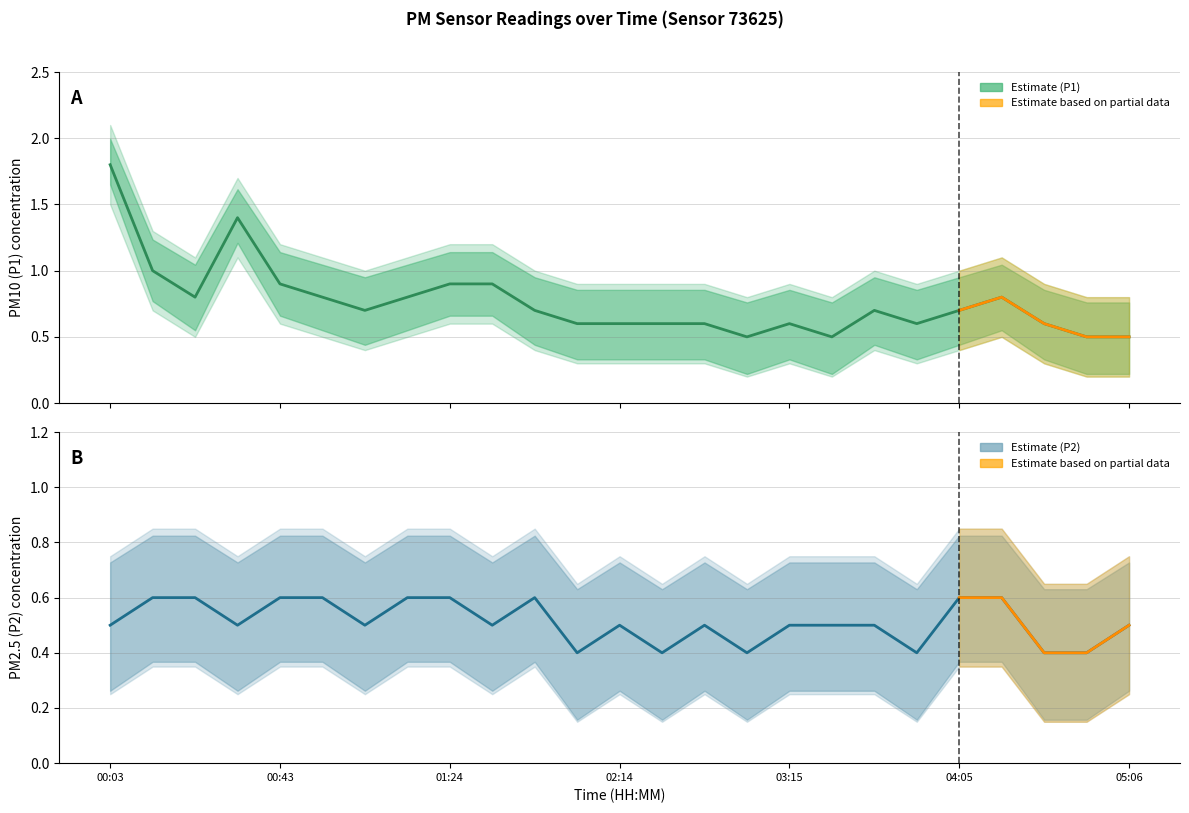

What is the greatest value displayed?

2.1